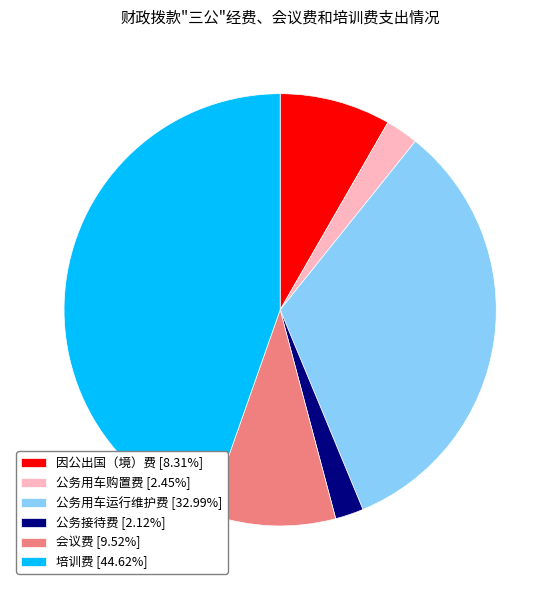

Which has a higher value, 公务接待费 or 培训费?

培训费